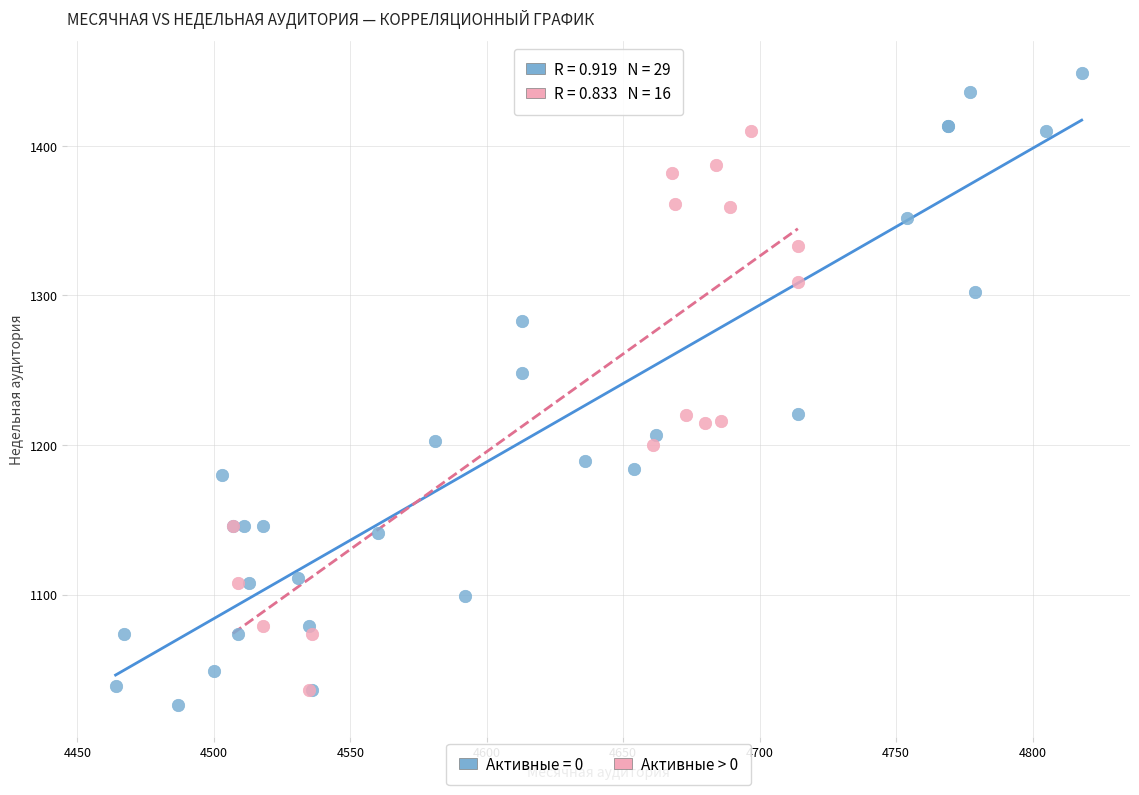

Which series contains the highest Y value?

Активные = 0